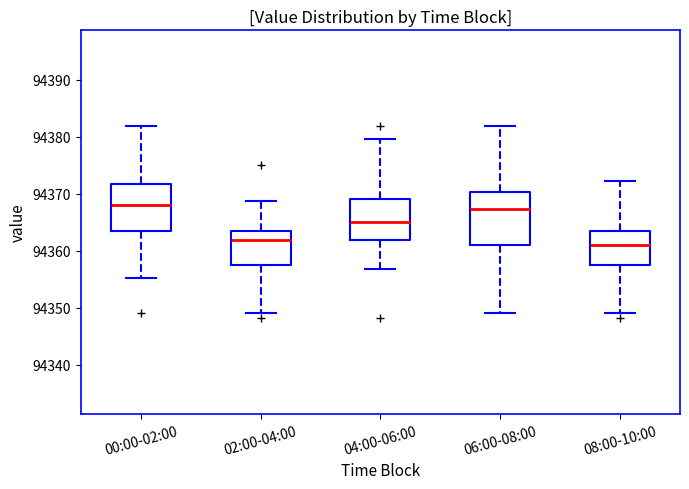

Reading left to right, transcribe this box plot: for each box, give where its median line is, the range the box spans, and where its two whiskers end, as read against the y-axis. The values are not printed on the chart, so give them approximately, as read against the axis.

00:00-02:00: median 94368, box 94364 to 94372, whiskers 94355 to 94382
02:00-04:00: median 94362, box 94357 to 94364, whiskers 94349 to 94369
04:00-06:00: median 94365, box 94362 to 94369, whiskers 94357 to 94380
06:00-08:00: median 94367, box 94361 to 94370, whiskers 94349 to 94382
08:00-10:00: median 94361, box 94357 to 94364, whiskers 94349 to 94372